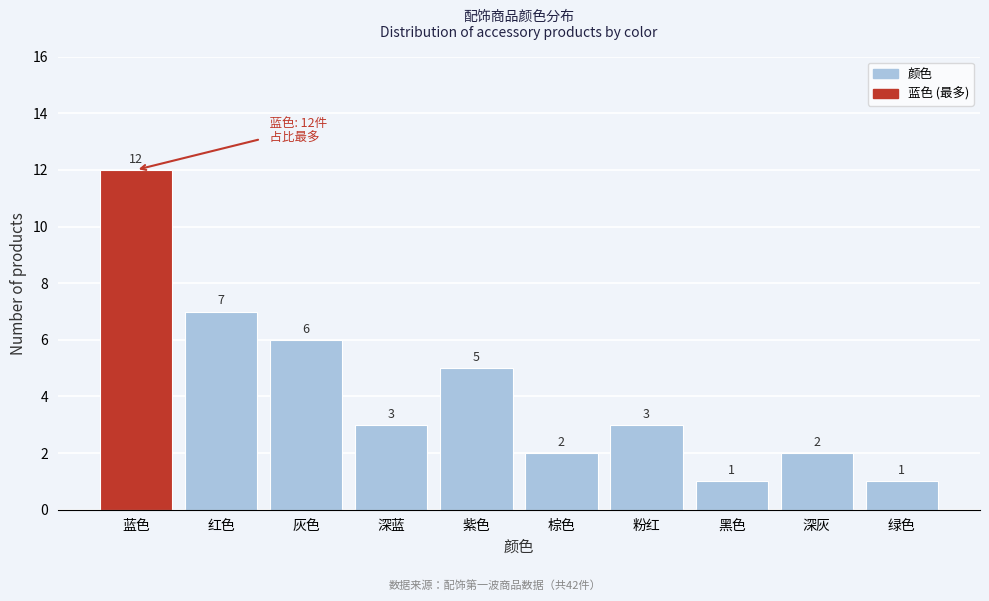

Reading left to right, what are all the values shown in this chart?

12	7	6	3	5	2	3	1	2	1